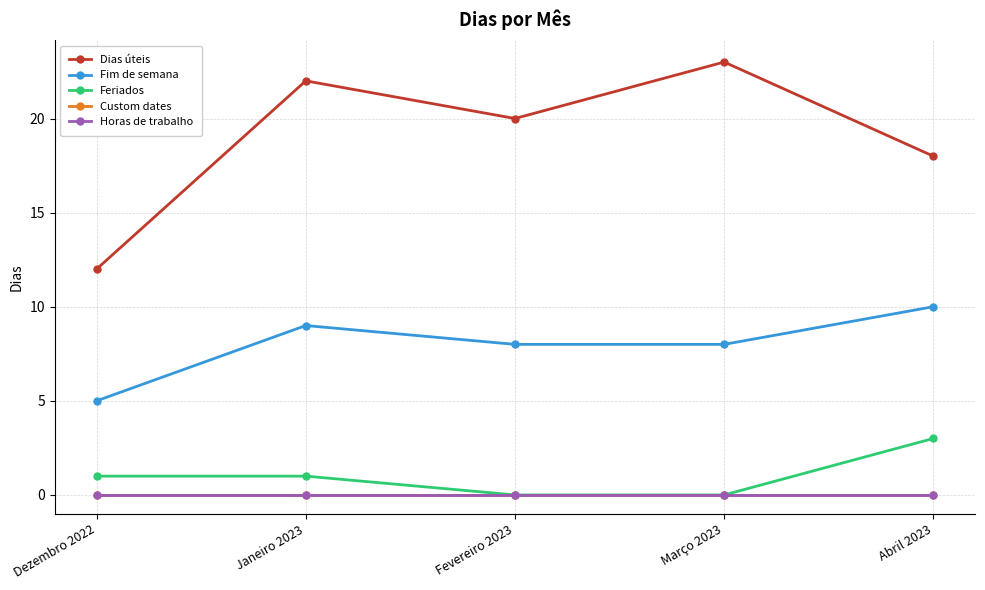

Which series has the largest total across all categories?

Dias úteis